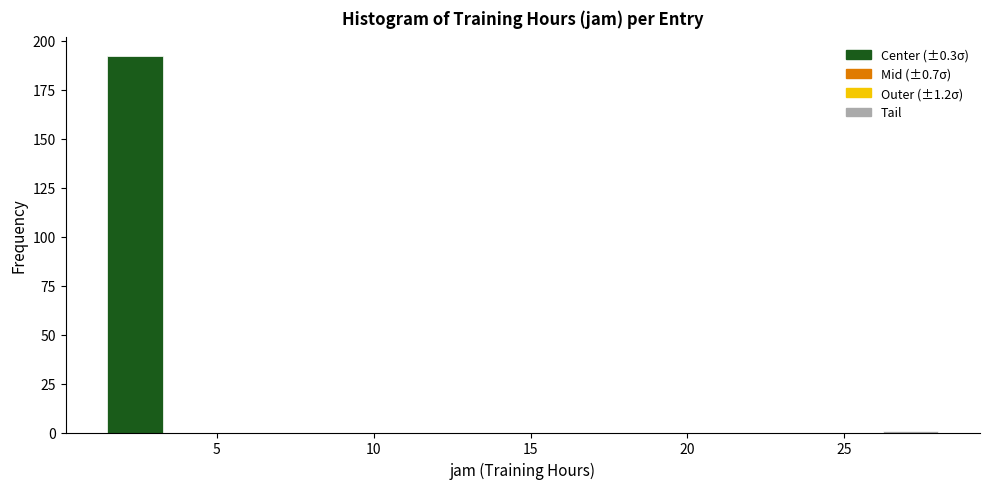

Around what value on the x-axis is the tallest bar? Give the approximate position of its centre, as read against the axis.

2.5